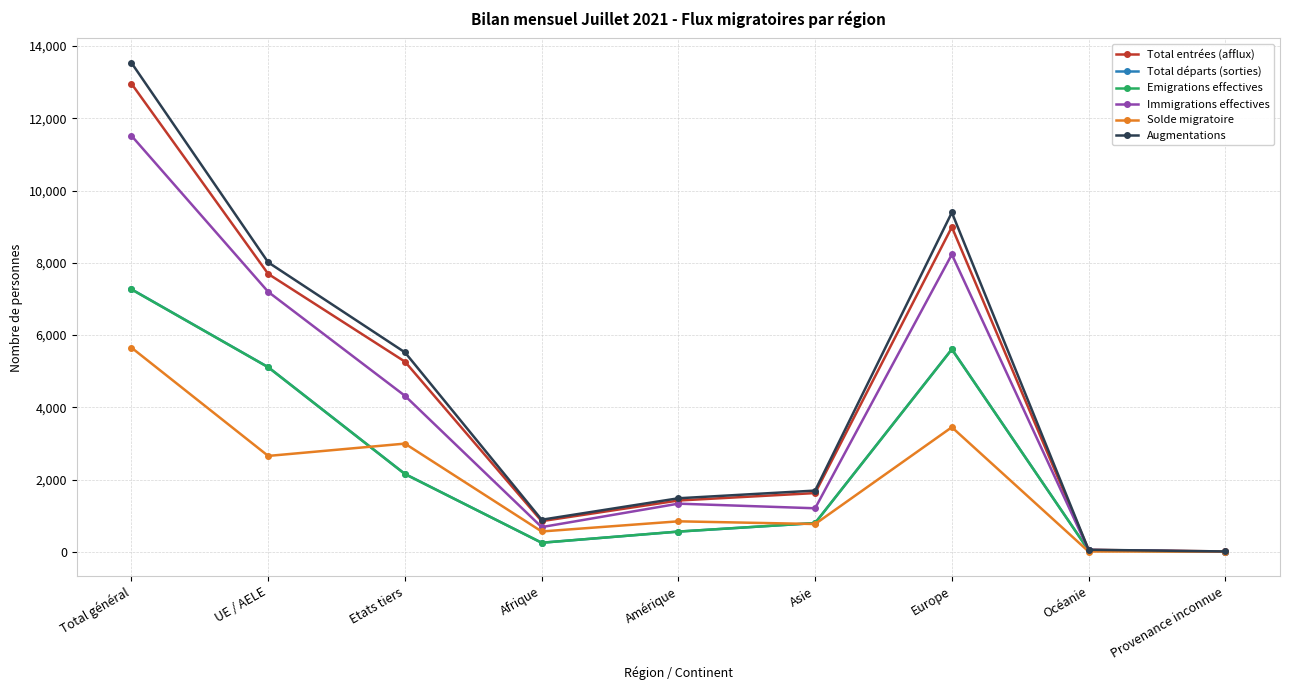

At how many categories does at least one series exceed 10576?

1